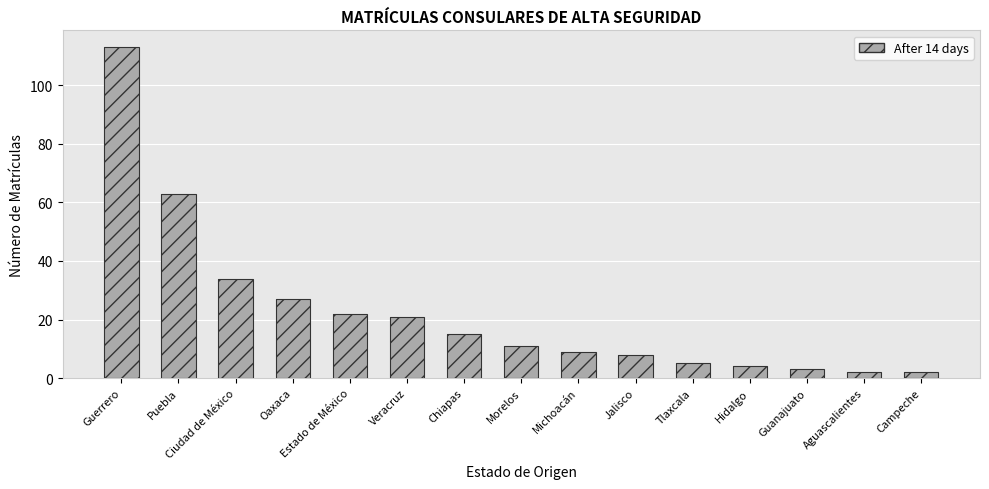

What is the difference between the maximum and minimum values in the After 14 days series?

111